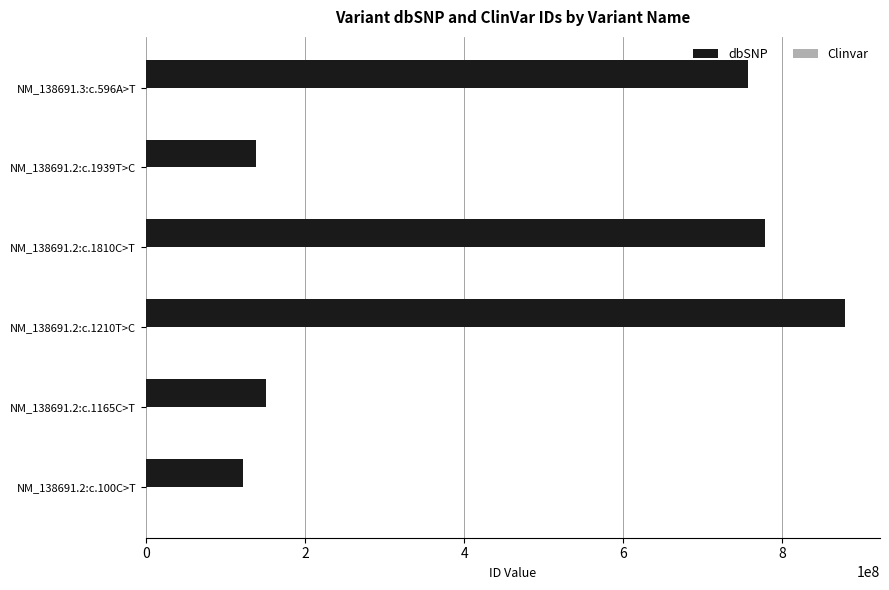

At which category is the sum across all series the highest?

NM_138691.2:c.1210T>C